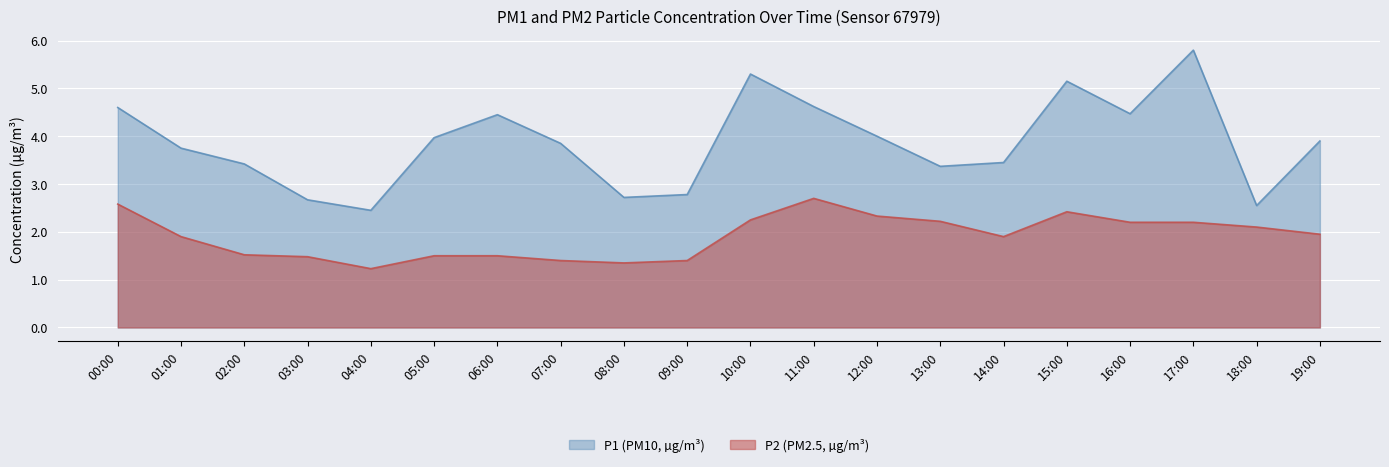

List the series in order of their overall mean, highest first.

P1, P2